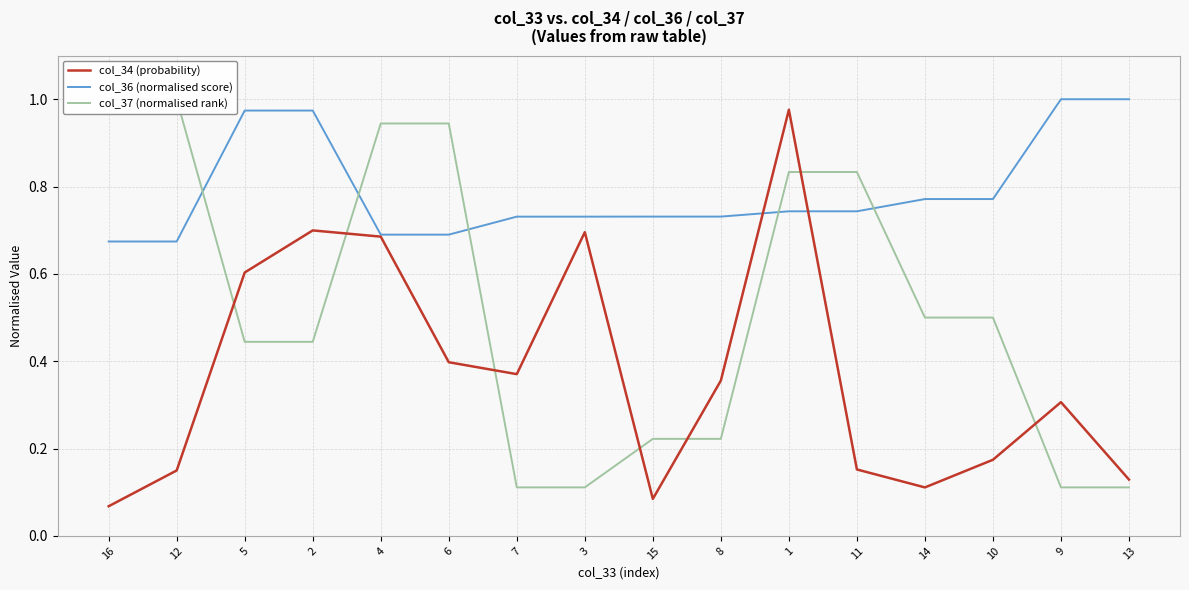

How many distinct data groups are displayed?

3